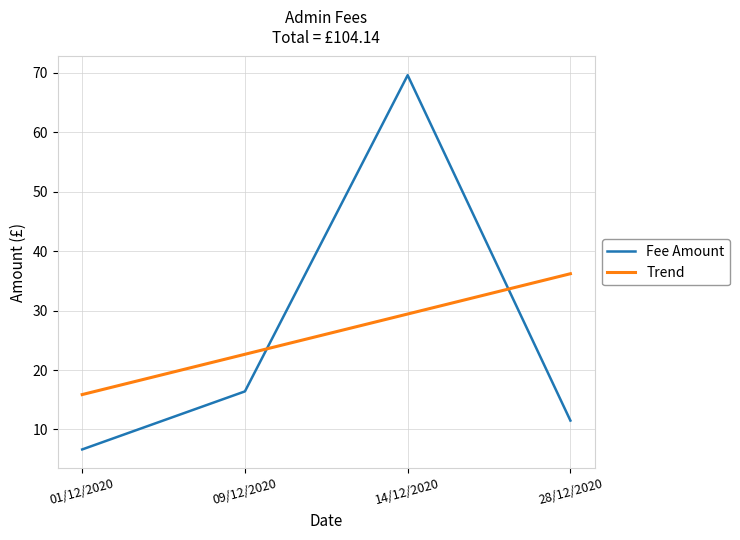

At which category is the sum across all series the highest?

14/12/2020